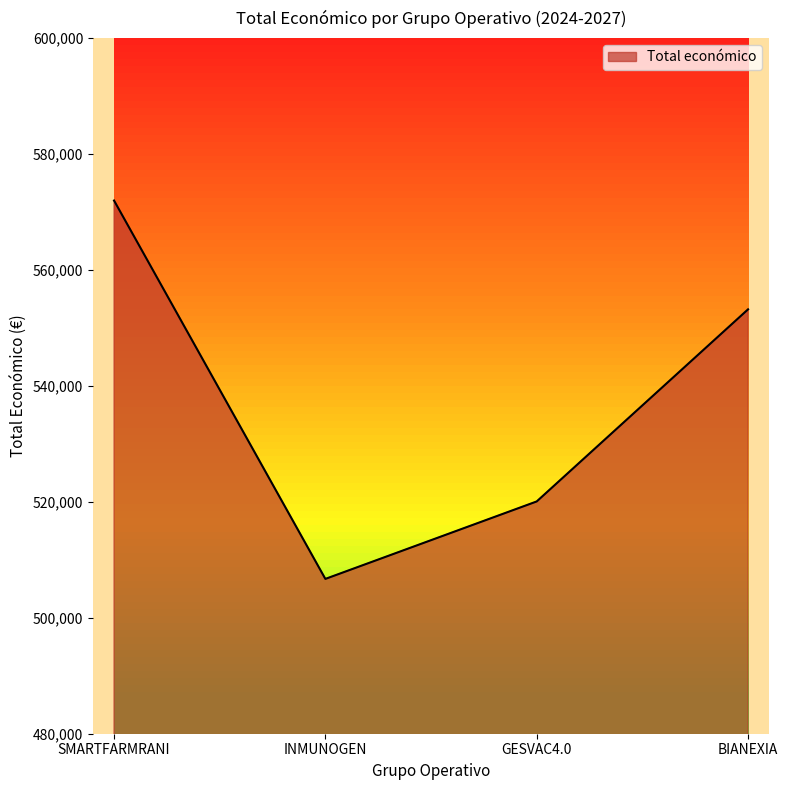

Where is the first local minimum?

INMUNOGEN